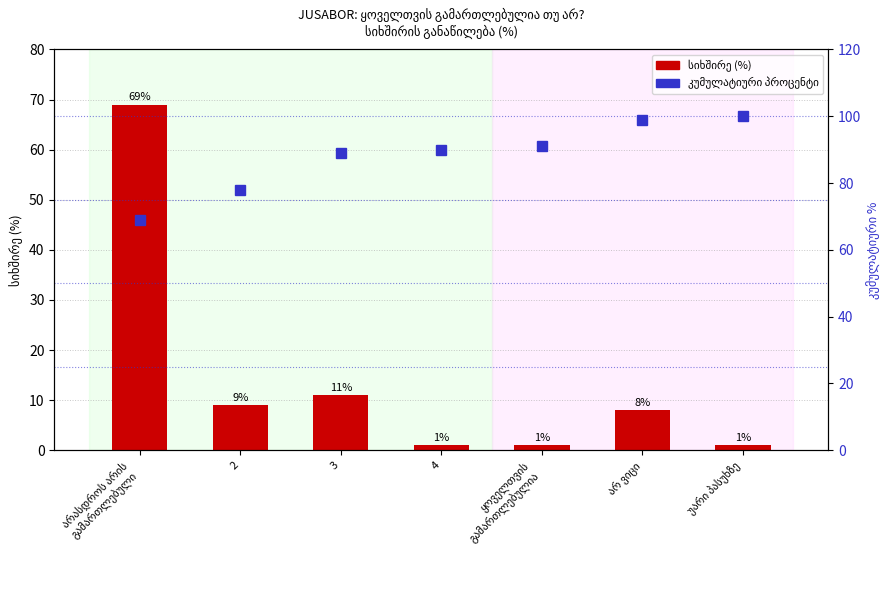

What is the sum of the სიხშირე (%) values at არ ვიცი and ყოველთვის
გამართლებულია?

9